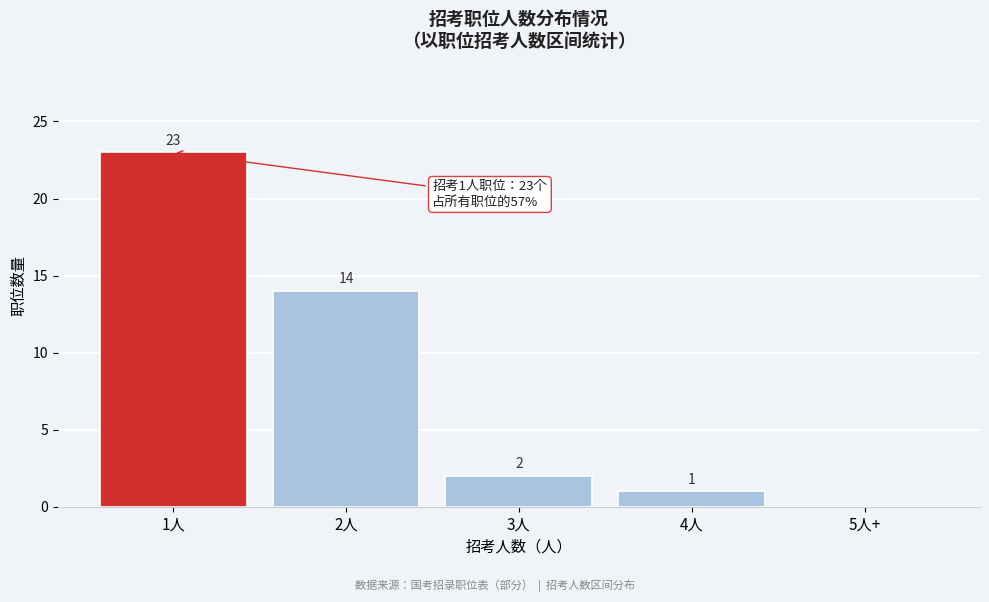

Reading right to left, list all the values displayed in this chart.

5人+=0	4人=1	3人=2	2人=14	1人=23